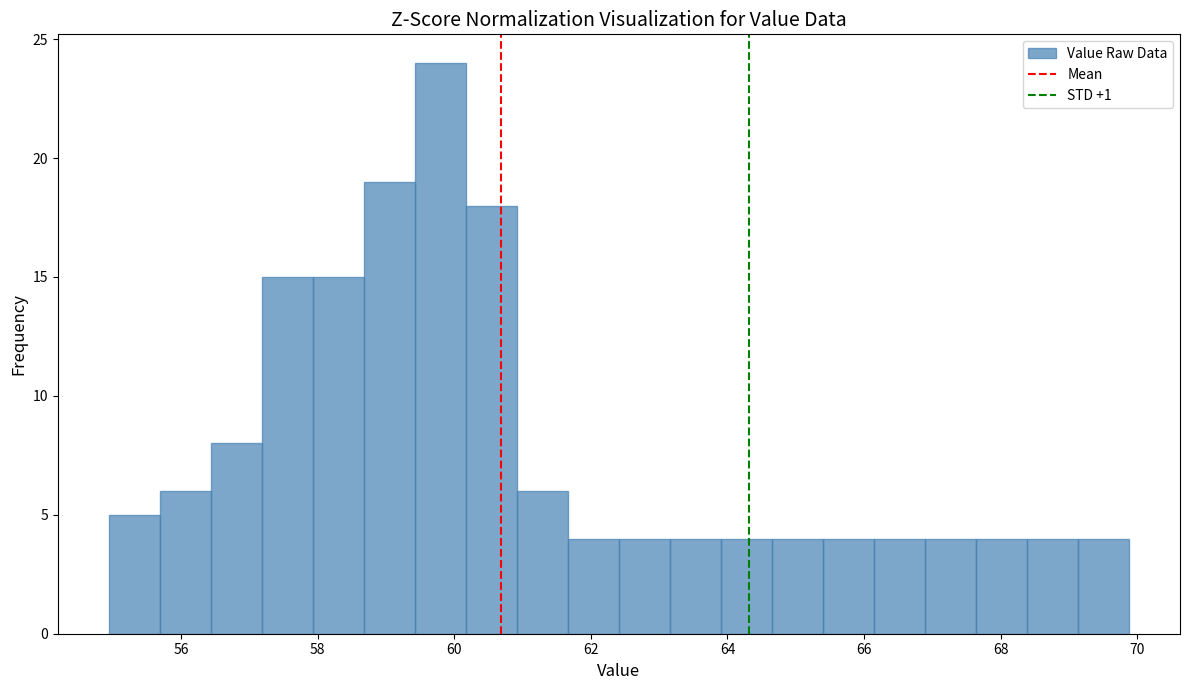

Read against the x-axis, roughly where is the centre of the tallest bar?

59.8